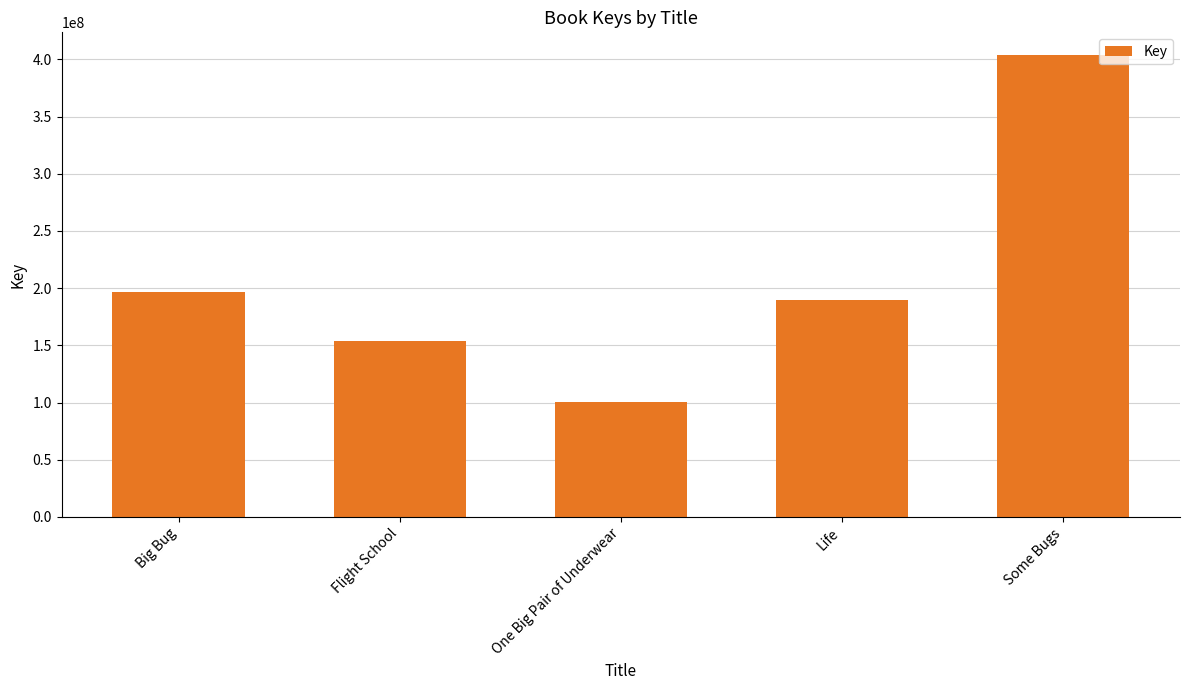

What is the difference between the values at Life and Flight School?

35366050